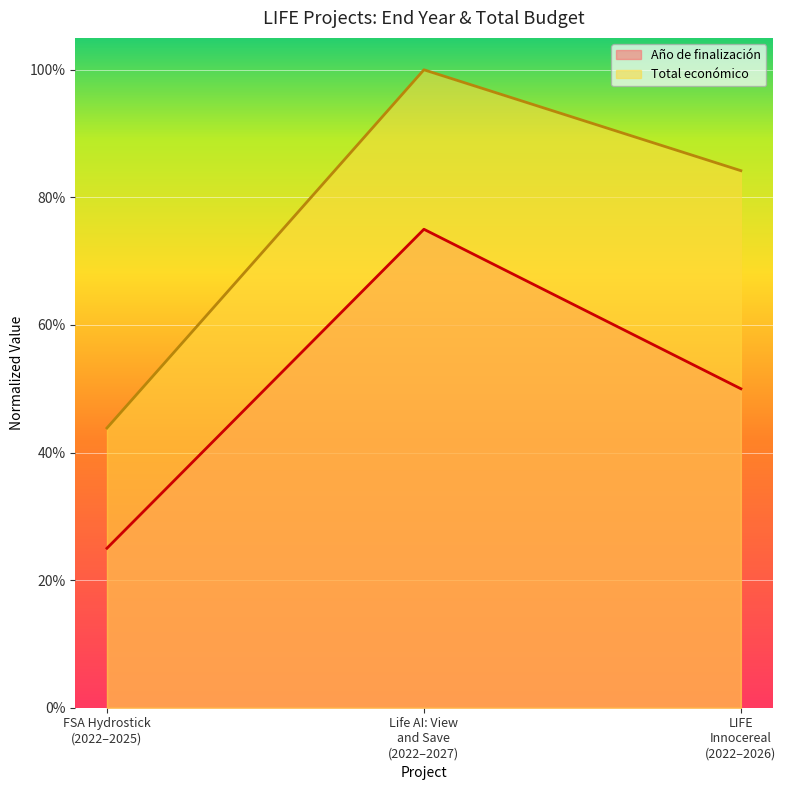

What is the total value across all series at FSA Hydrostick (2022–2025)?

0.7